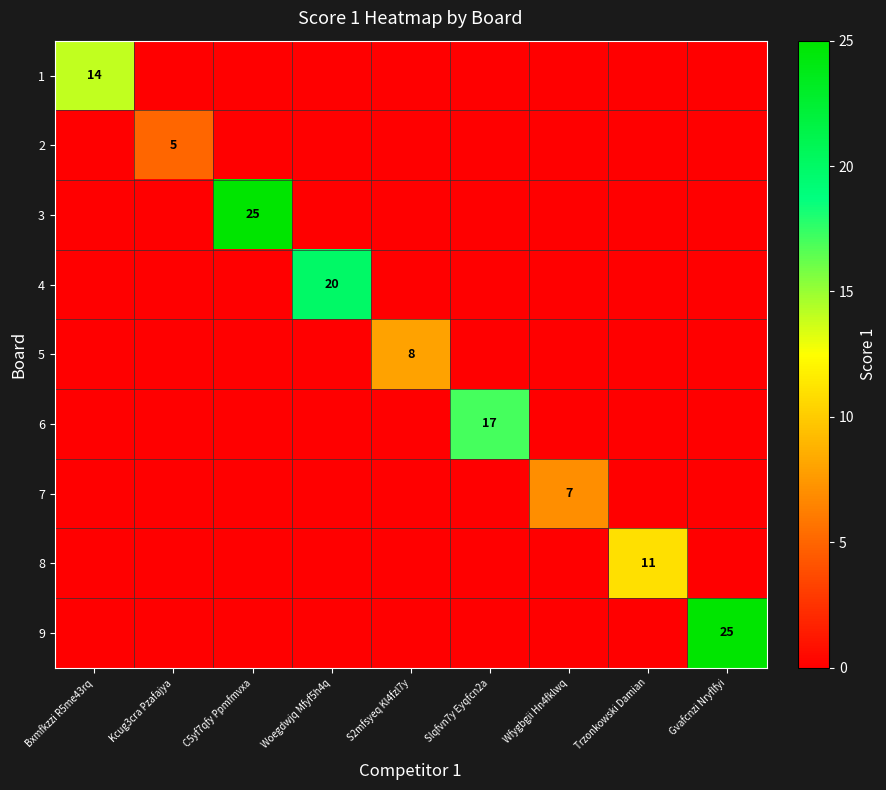

How many values in the 9 series exceed 0?

1